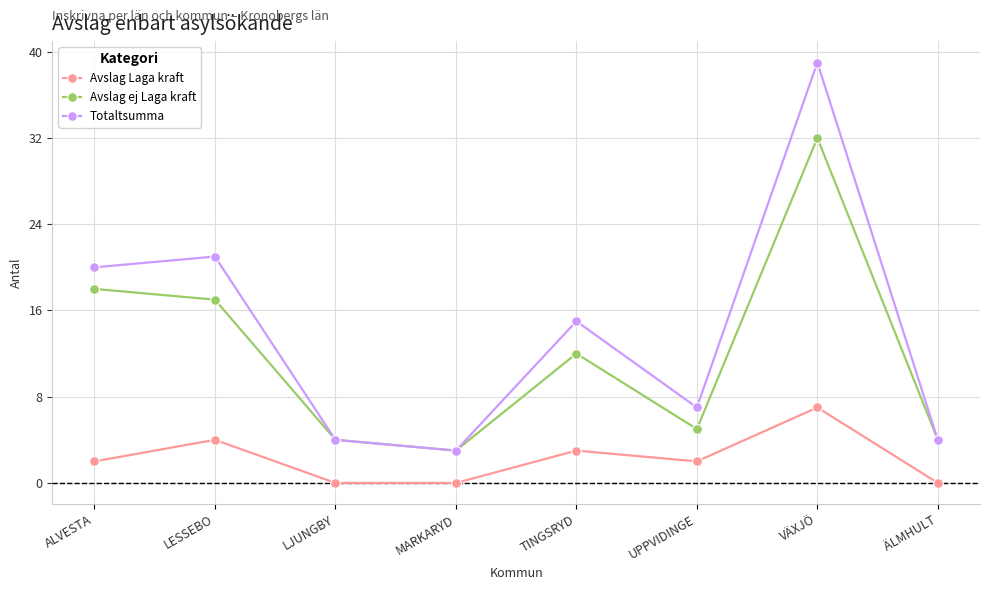

What is the total value across all series at VÄXJÖ?

78